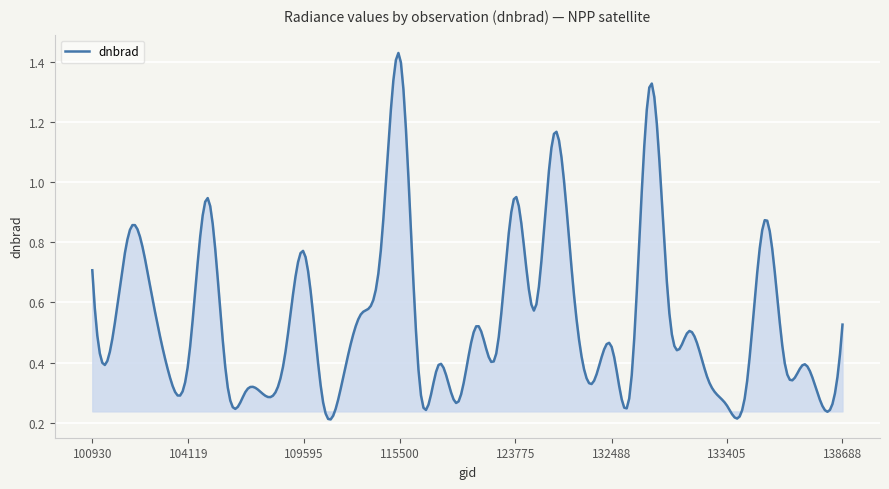

What is the difference between the maximum and minimum values?

1.2